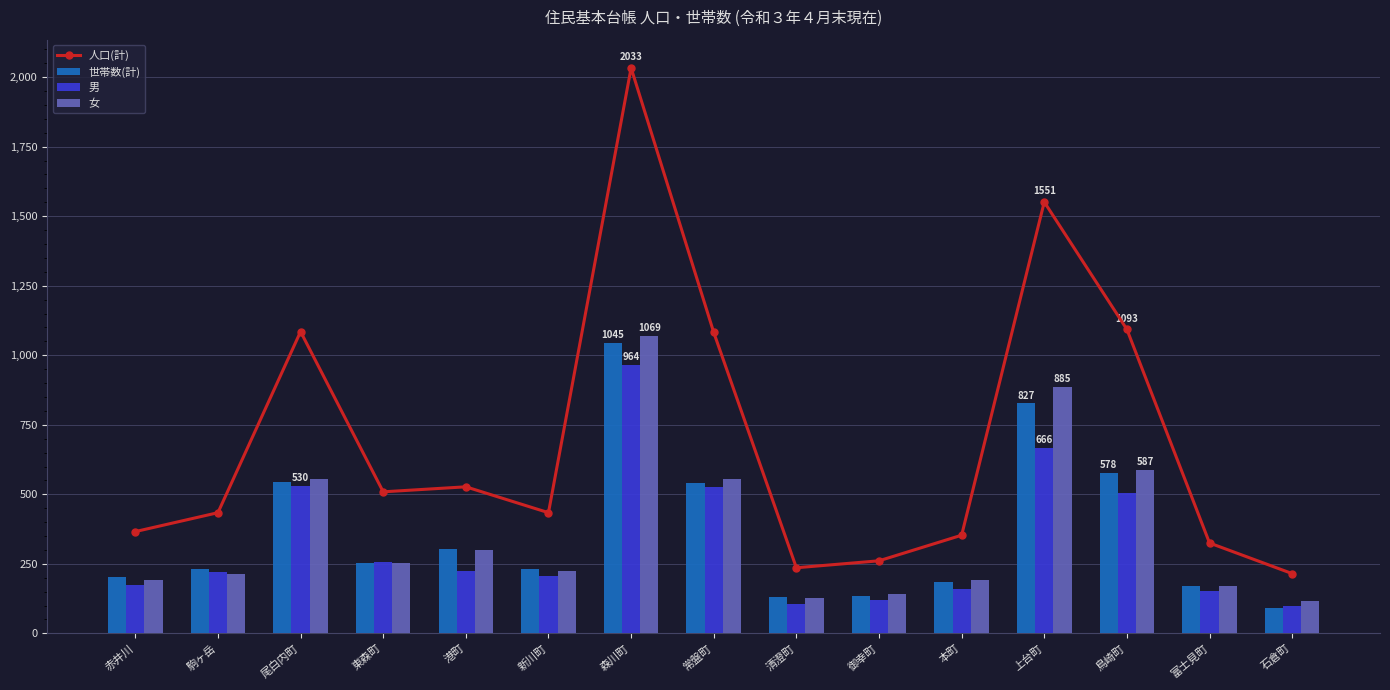

Which category has the highest value across all series?

森川町